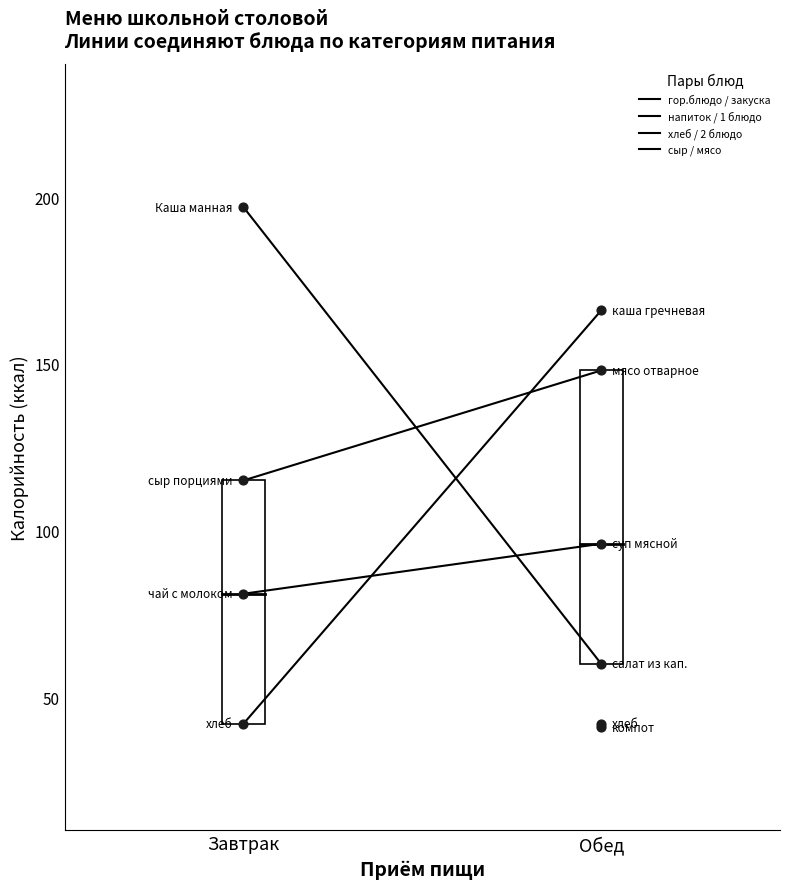

What are all the series names shown in the legend?

гор.блюдо / закуска, напиток / 1 блюдо, хлеб / 2 блюдо, сыр / мясо